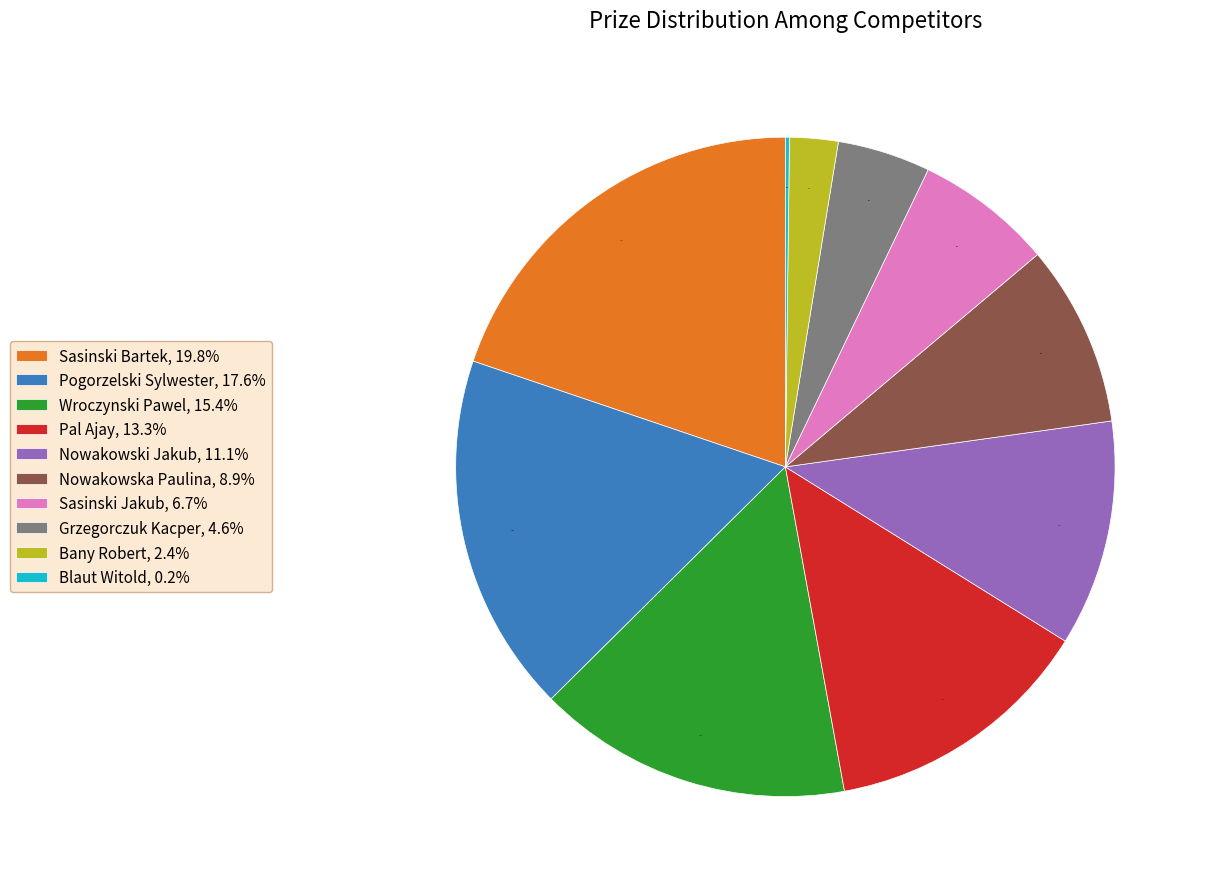

Approximately how many times larger is the value at Sasinski Jakub, 6.7% compared to Sasinski Bartek, 19.8%?

0.3